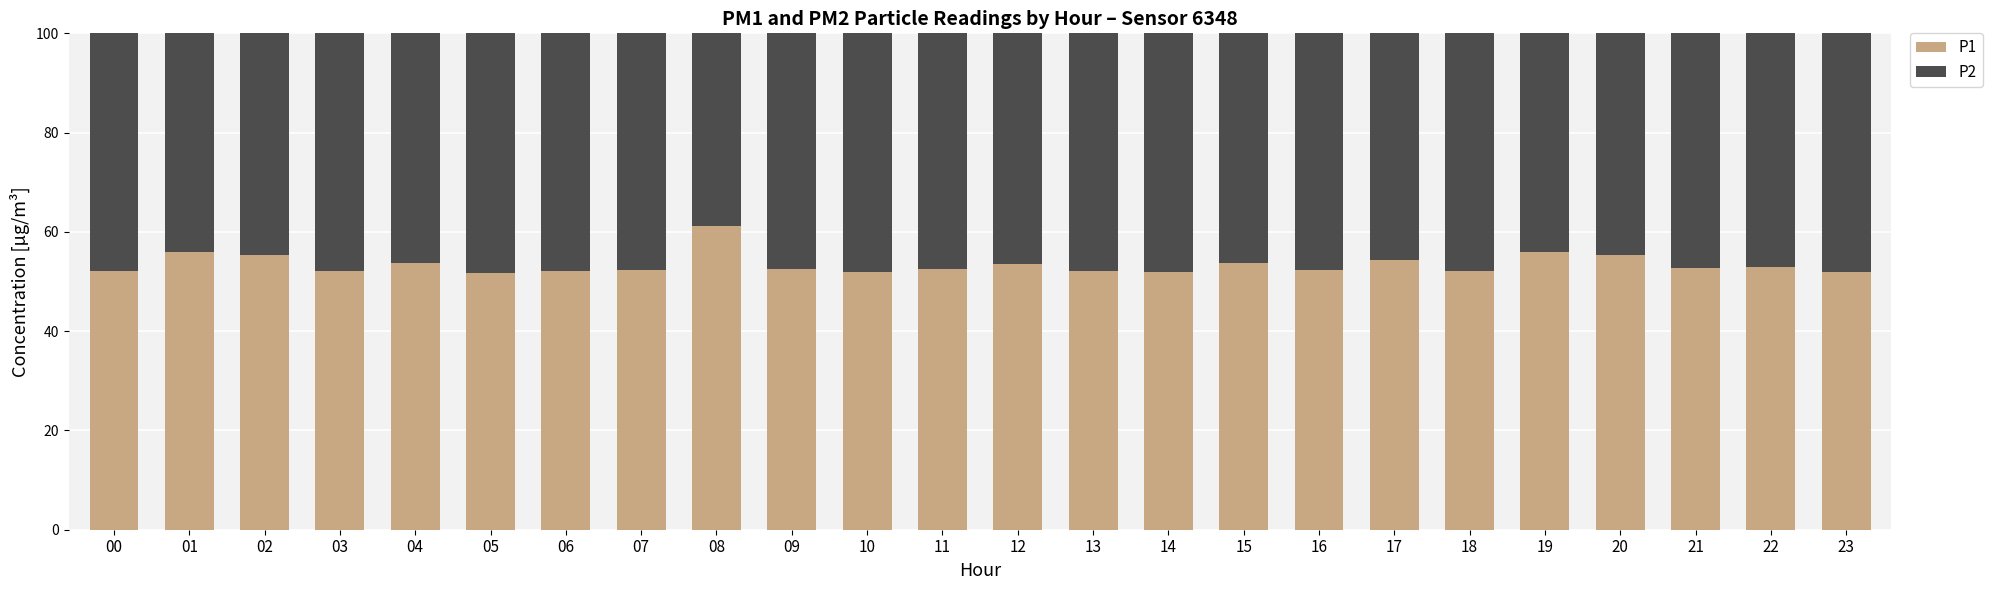

The value of P1 at 12 is 34.4. True or false?

False